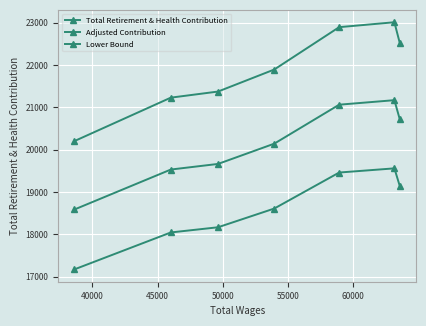

Reading left to right, what are all the values shown in this chart?

Total Retirement & Health Contribution: 20202.0	21228.0	21372.0	21892.0	22893.0	23009.0	22513.0
Adjusted Contribution: 18585.8	19529.8	19662.2	20140.6	21061.6	21168.3	20712.0
Lower Bound: 17171.7	18043.8	18166.2	18608.2	19459.0	19557.6	19136.0